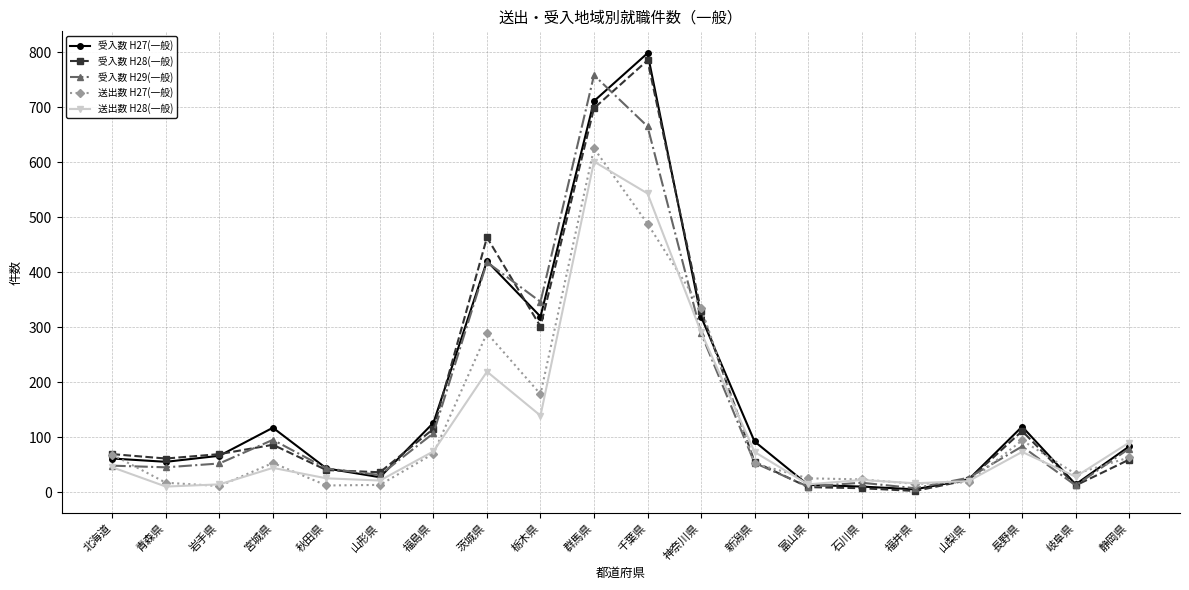

What is the maximum value shown in the chart?

798